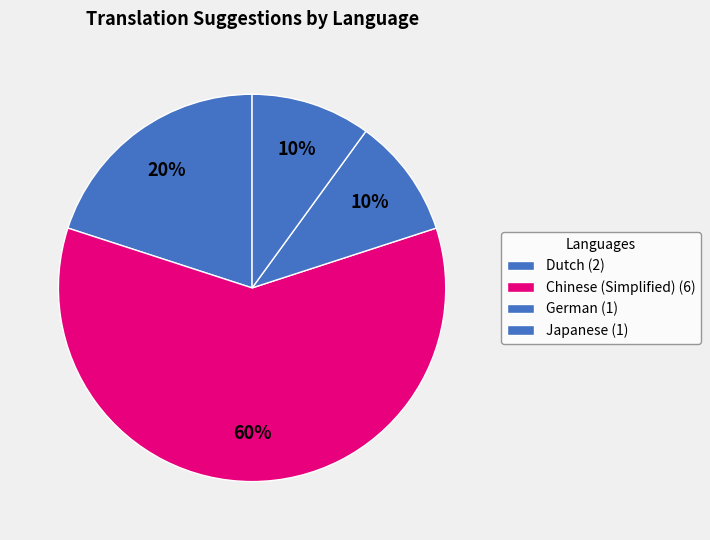

Is Chinese (Simplified) the majority of the pie?

Yes